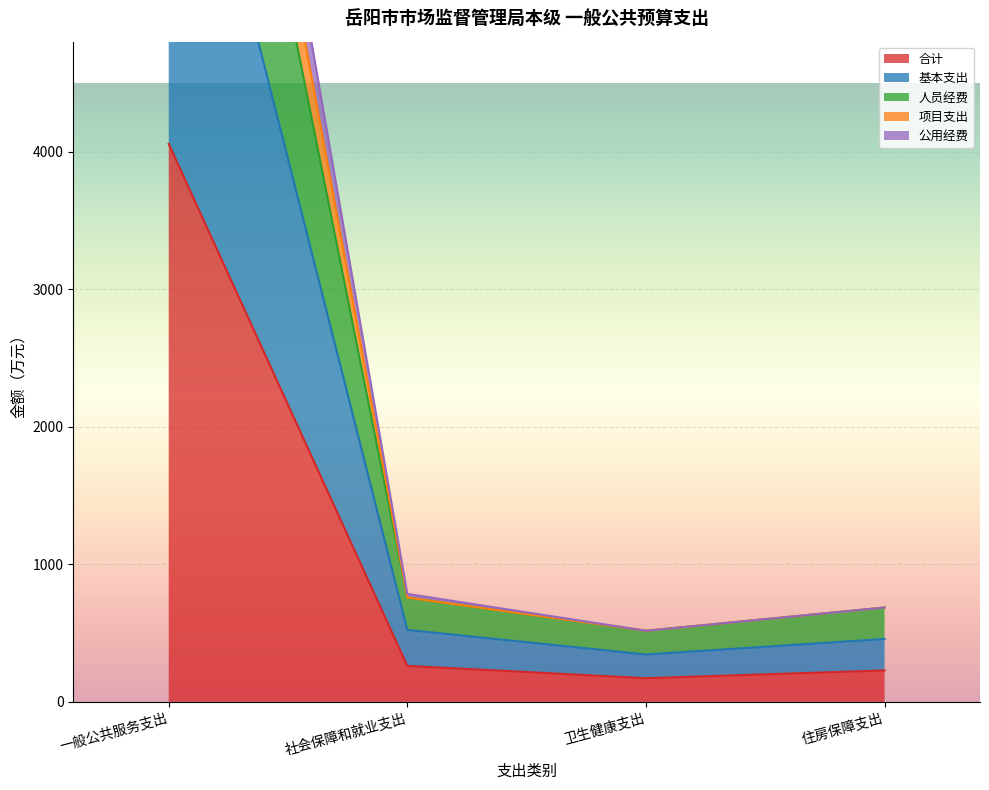

Between 卫生健康支出 and 一般公共服务支出, which is larger?

一般公共服务支出